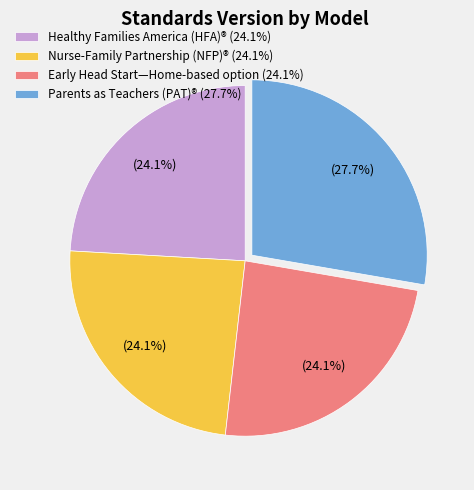

To the nearest percent, what is the average slice percentage?

25%